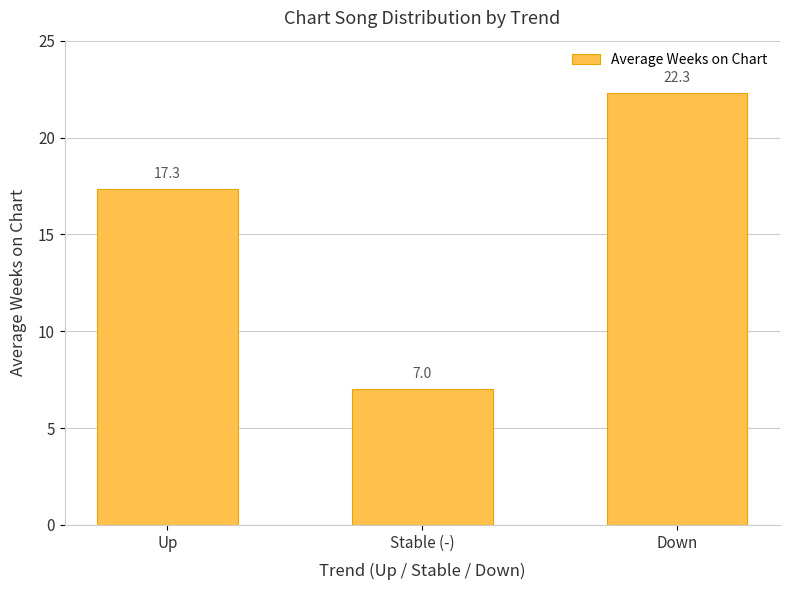

Rank the categories by value from highest to lowest.

Down, Up, Stable (-)